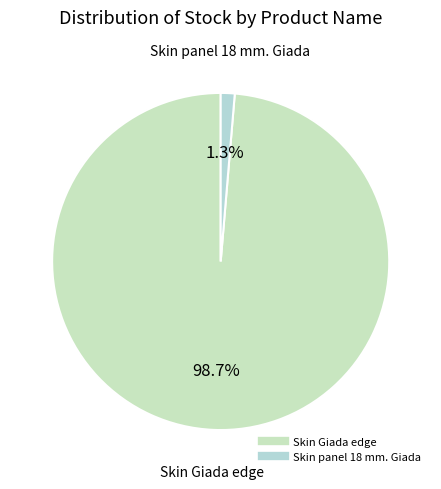

Which slice is the largest?

Skin Giada edge (242162004)